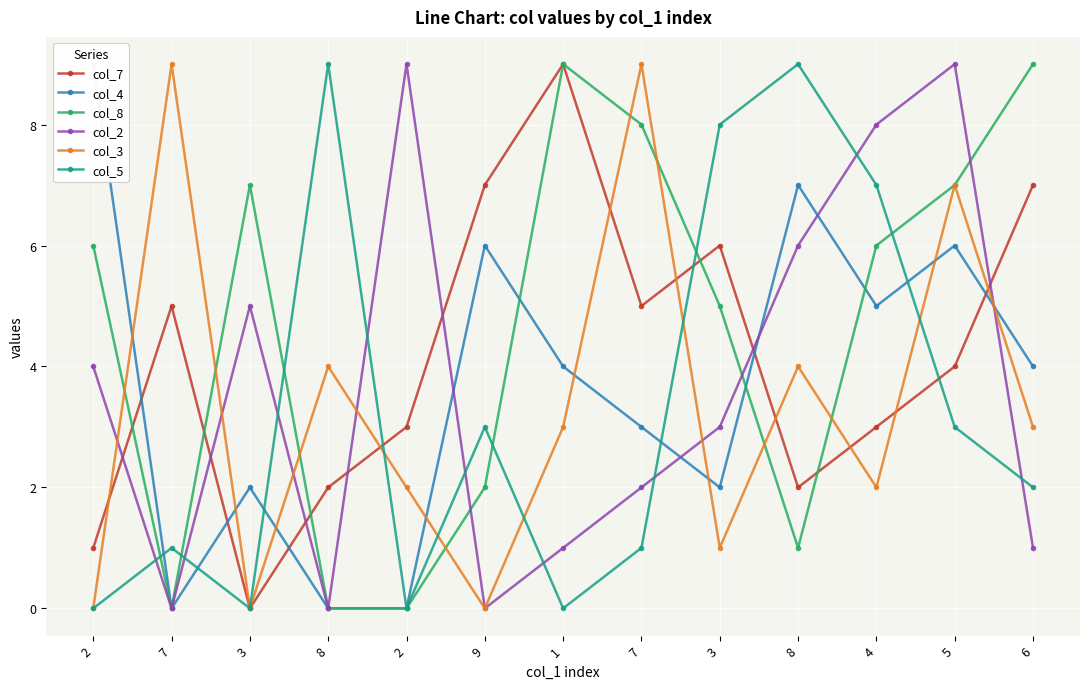

What is the highest value of the col_8 series?

9